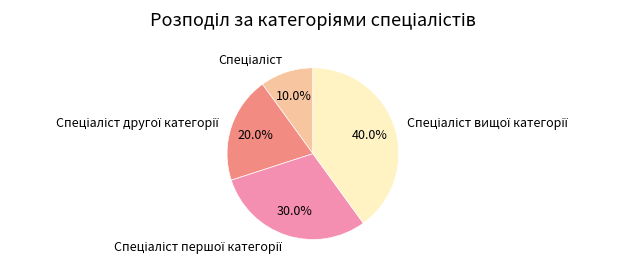

Does any single category account for the majority?

No